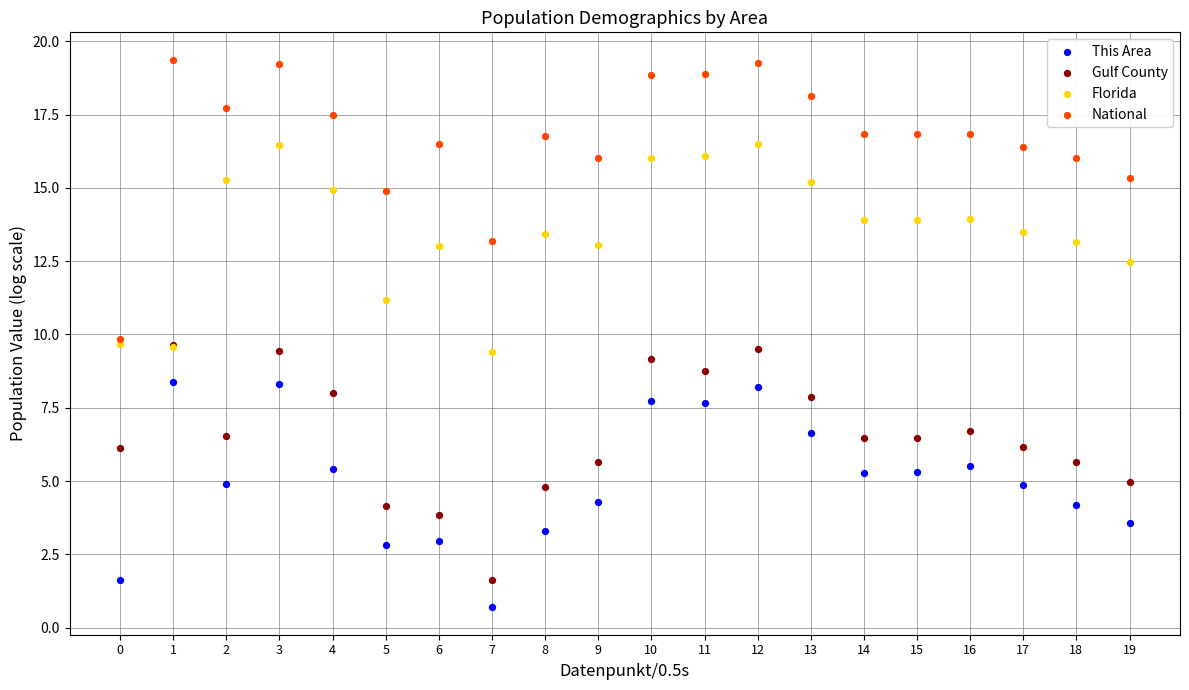

In the Florida series, what Y value is closest to 12?

12.5